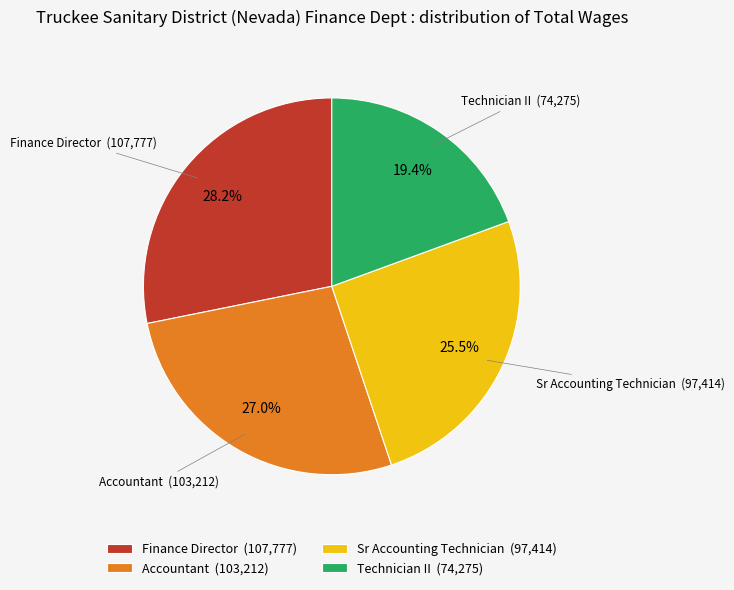

What percentage is the Accountant slice, to the nearest percent?

27%